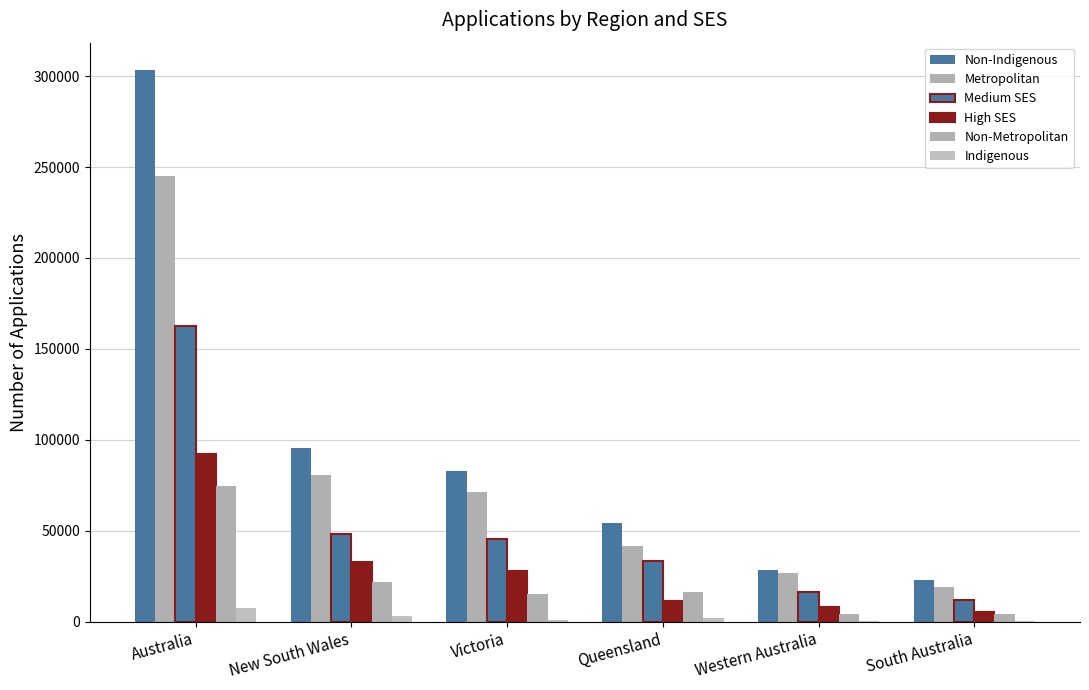

How many groups of bars are there?

6